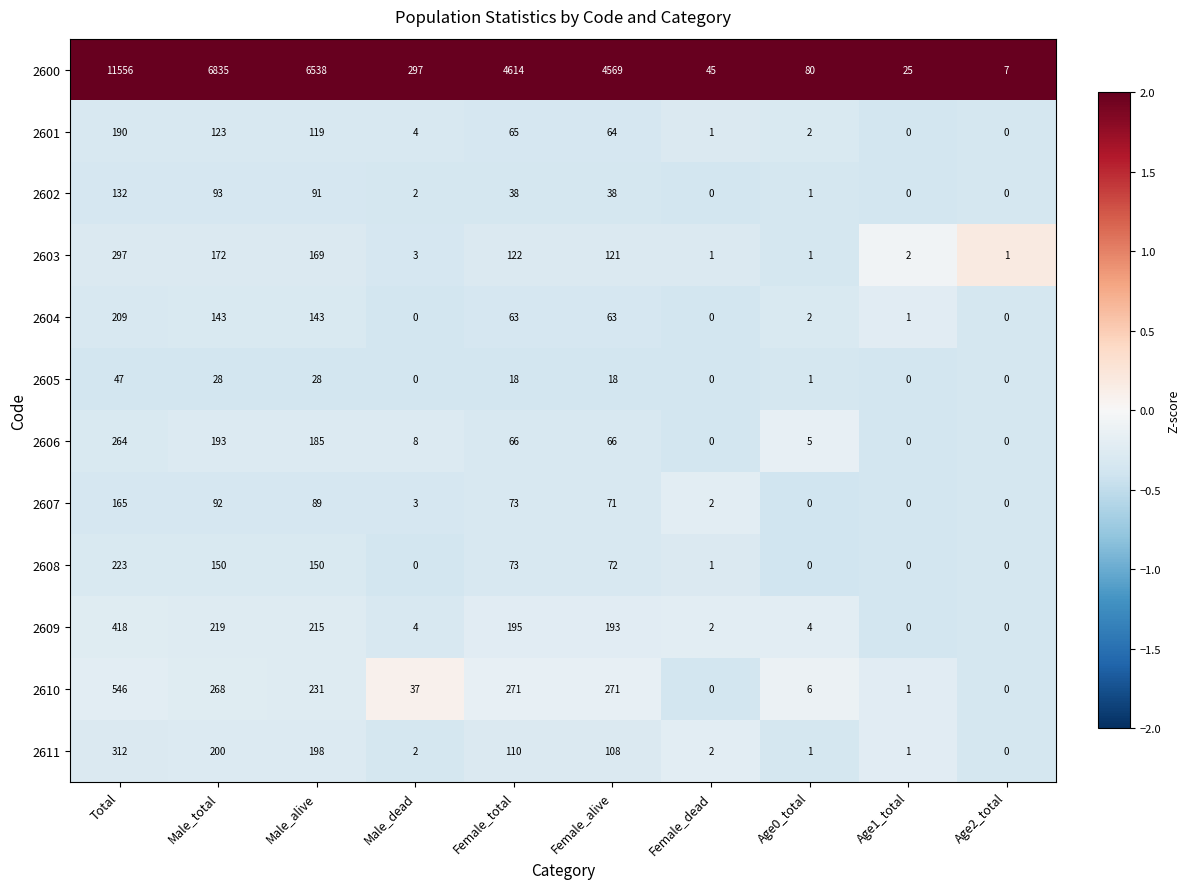

Where is 2609 nearest to the value 209?

Male_alive